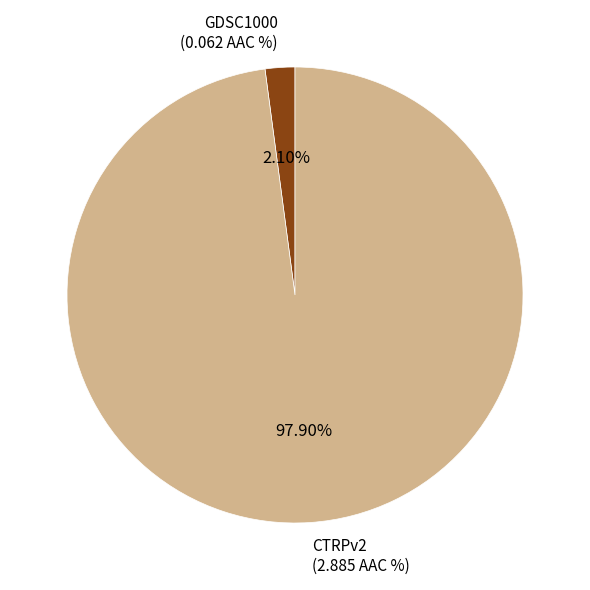

To the nearest percent, what is the difference between the largest and smallest slice percentages?

96%